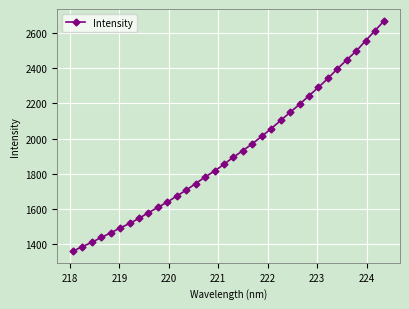

What is the greatest value displayed?

2671.2